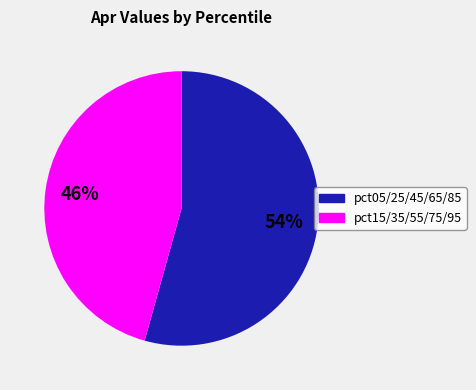

Is there a majority slice in this chart?

Yes